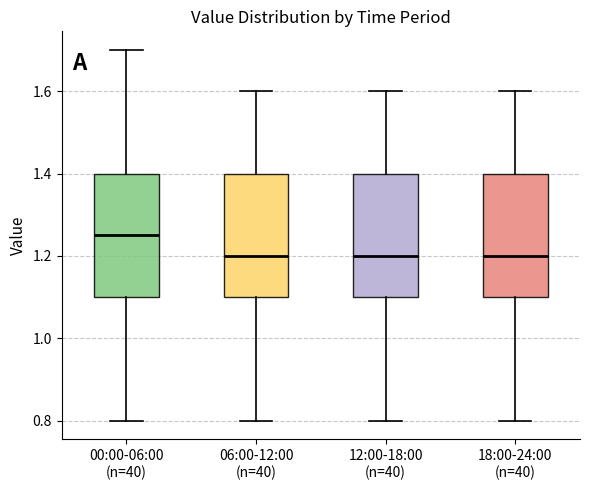

Which box has the highest median line?

00:00-06:00 (n=40)